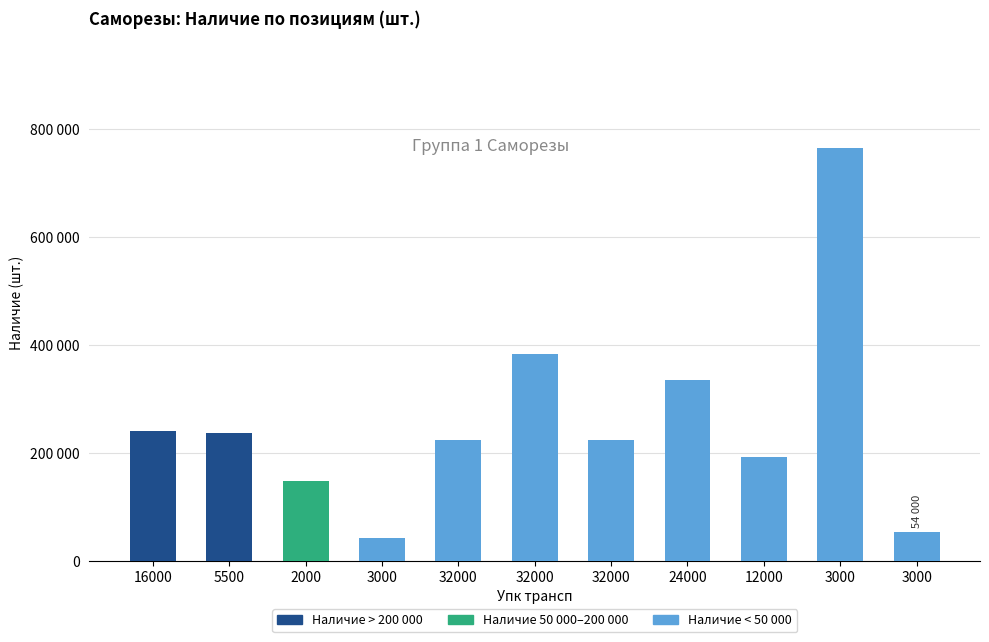

Between 3000 and 32000, which is larger?

32000